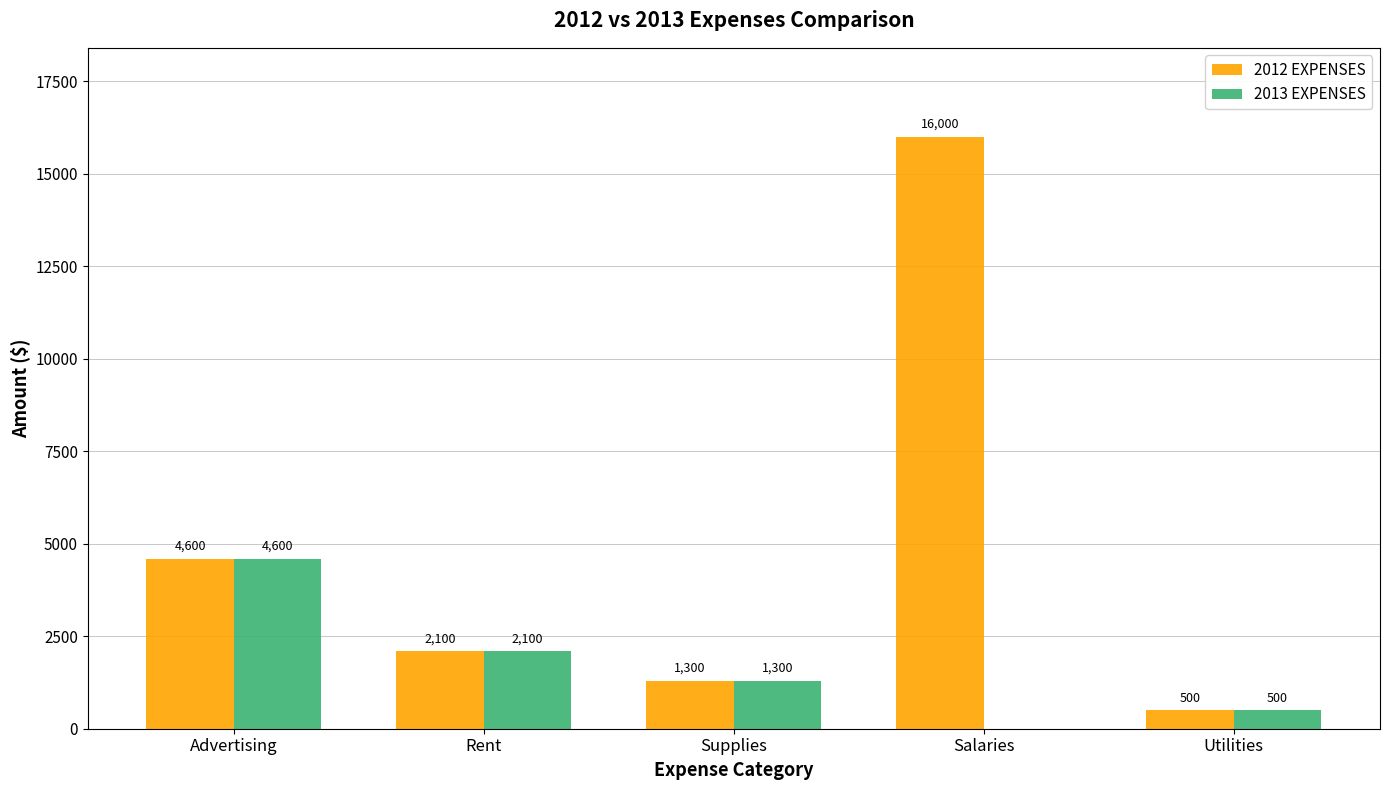

The 2012 EXPENSES series shows 1549 at Advertising. True or false?

False